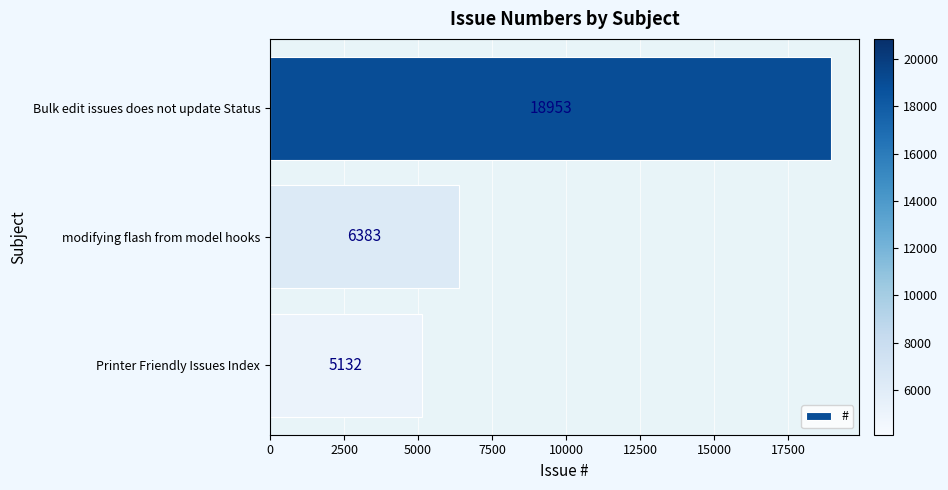

What is the difference between the second highest and minimum values?

1251